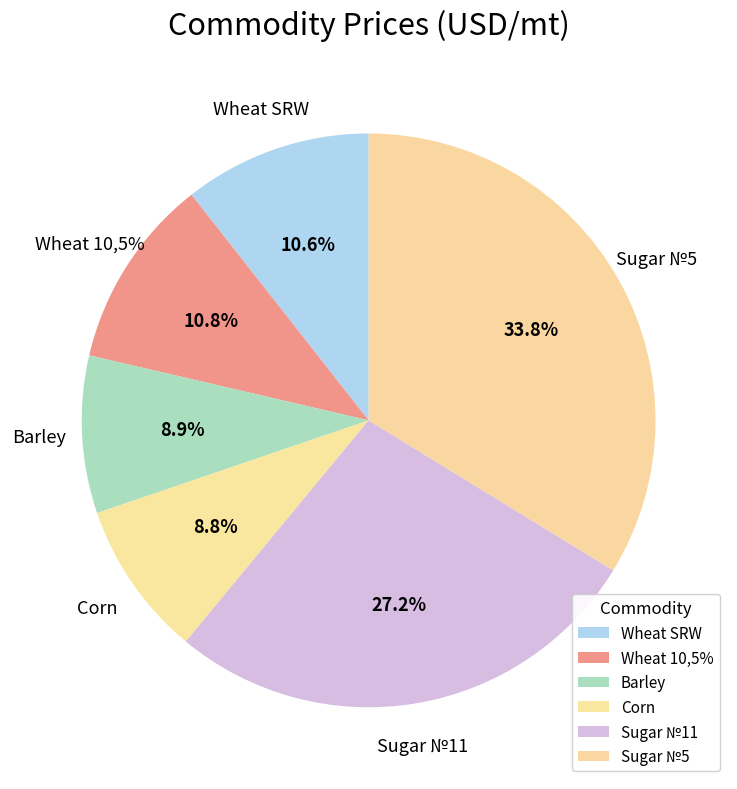

Count the number of slices in the pie.

6